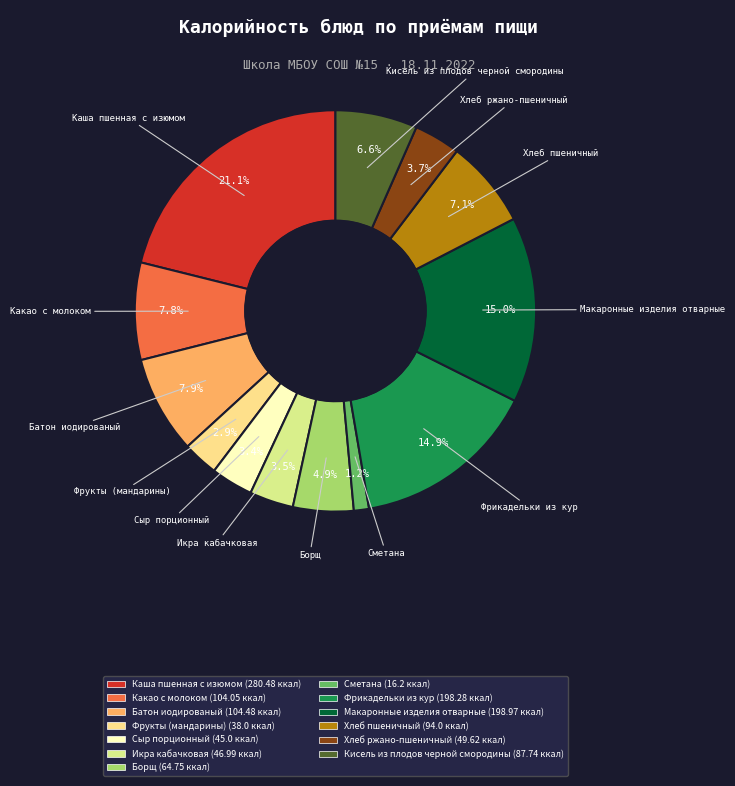

What portion of the pie excludes Икра кабачковая?

96.5%